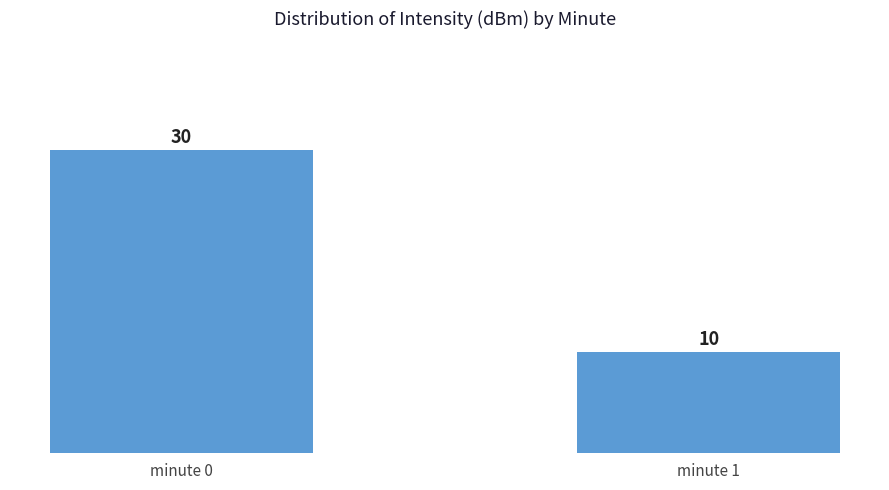

What is the value of the 2nd bar from the left?

10